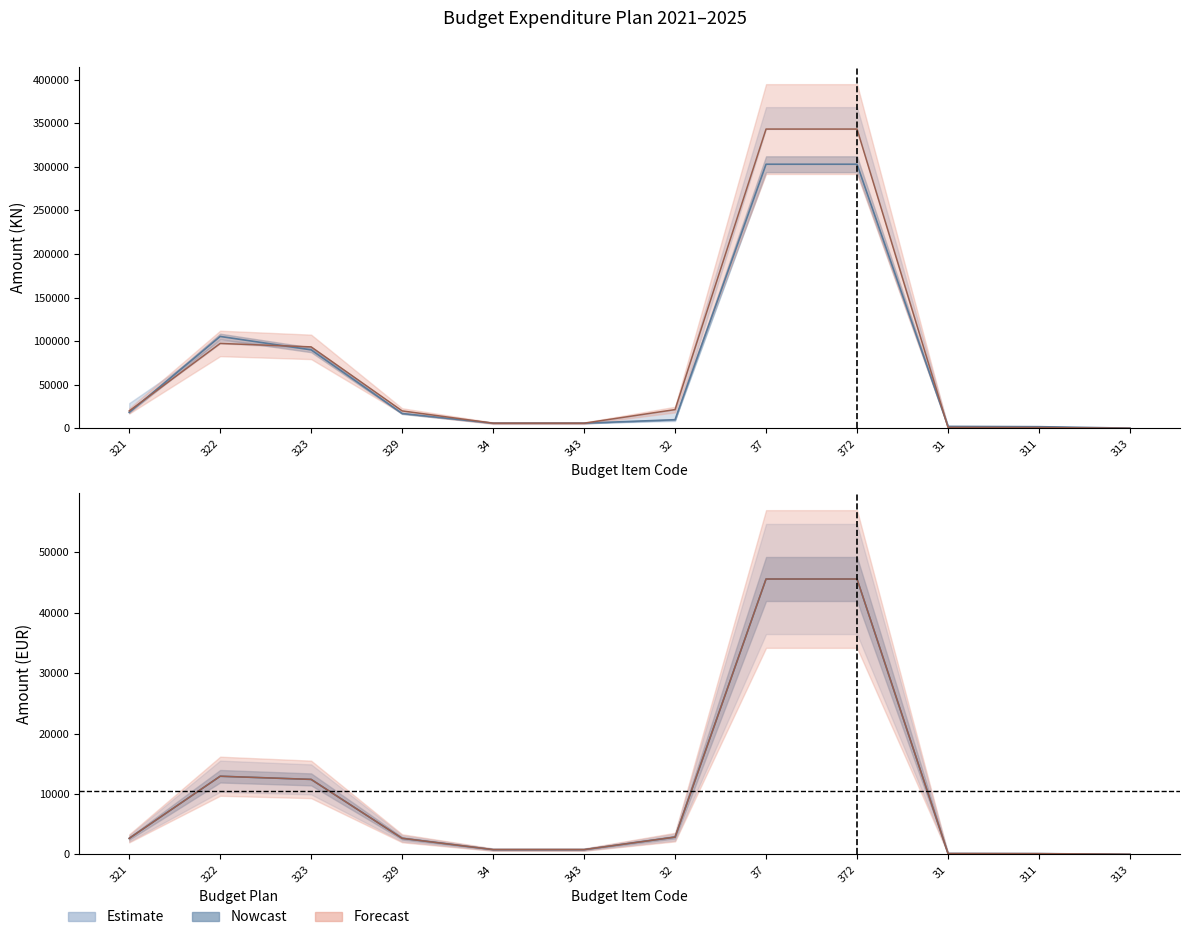

Reading right to left, list all the values displayed in this chart.

PLAN 2021: 313=165.0	311=1000.0	31=1165.0	372=343250.5	37=343250.5	32=21600.0	343=6000.0	34=6000.0	329=20100.0	323=93500.0	322=97448.0	321=20000.0
PLAN 2021 1.izmjene: 313=330.0	311=2000.0	31=2330.0	372=302923.5	37=302923.5	32=10000.0	343=6000.0	34=6000.0	329=17100.0	323=90095.0	322=105469.0	321=18384.0
PLAN 2022: 313=21.9	311=132.7	31=154.6	372=45557.2	37=45557.2	32=2866.8	343=796.3	34=796.3	329=2667.7	323=12409.6	322=12933.9	321=2654.5
PLAN 2023 EUR: 313=21.9	311=132.7	31=154.6	372=45557.2	37=45557.2	32=2866.8	343=796.3	34=796.3	329=2667.7	323=12409.6	322=12933.9	321=2654.5